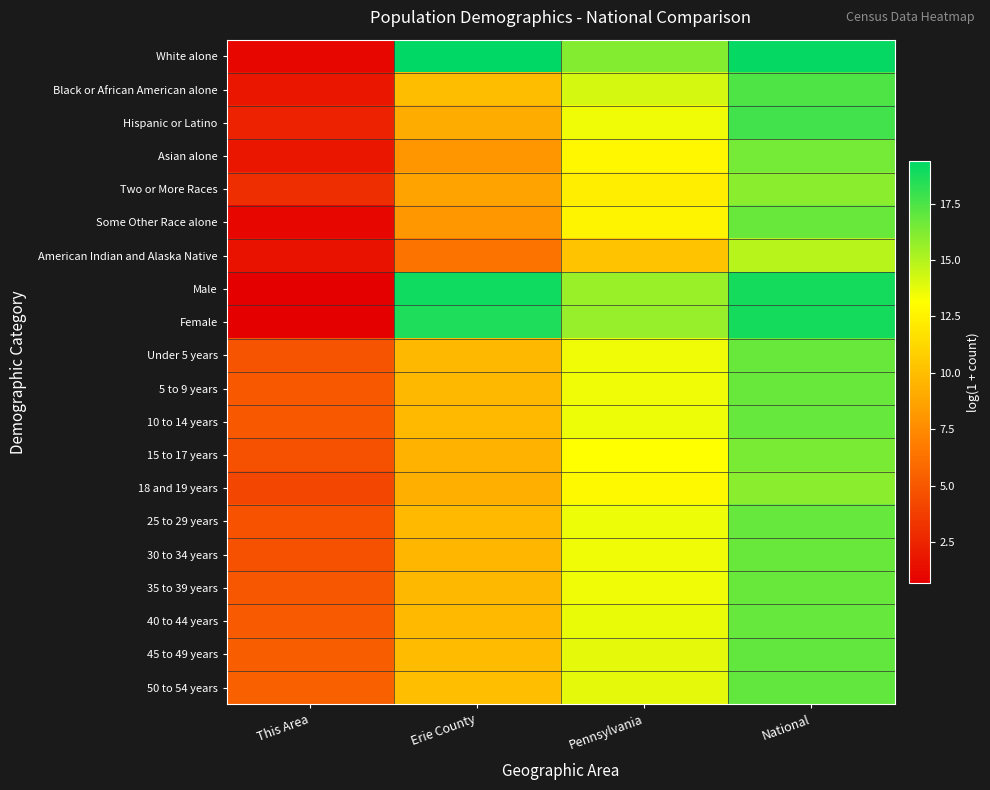

Reading left to right, extract all data points from this chart.

White alone: This Area=1.1	Erie County=19.4	Pennsylvania=16.2	National=19.2
Black or African American alone: This Area=1.8	Erie County=9.9	Pennsylvania=14.1	National=17.5
Hispanic or Latino: This Area=2.4	Erie County=9.2	Pennsylvania=13.5	National=17.7
Asian alone: This Area=1.8	Erie County=8.0	Pennsylvania=12.8	National=16.5
Two or More Races: This Area=2.9	Erie County=8.7	Pennsylvania=12.4	National=16.0
Some Other Race alone: This Area=1.1	Erie County=8.1	Pennsylvania=12.6	National=16.8
American Indian and Alaska Native: This Area=1.6	Erie County=6.3	Pennsylvania=10.2	National=14.9
Male: This Area=0.7	Erie County=19.0	Pennsylvania=15.6	National=18.8
Female: This Area=0.7	Erie County=18.7	Pennsylvania=15.7	National=18.9
Under 5 years: This Area=4.8	Erie County=9.7	Pennsylvania=13.5	National=16.8
5 to 9 years: This Area=5.0	Erie County=9.7	Pennsylvania=13.5	National=16.8
10 to 14 years: This Area=5.0	Erie County=9.8	Pennsylvania=13.6	National=16.8
15 to 17 years: This Area=4.6	Erie County=9.4	Pennsylvania=13.2	National=16.4
18 and 19 years: This Area=4.1	Erie County=9.2	Pennsylvania=12.9	National=16.0
25 to 29 years: This Area=4.7	Erie County=9.8	Pennsylvania=13.6	National=16.9
30 to 34 years: This Area=4.7	Erie County=9.6	Pennsylvania=13.5	National=16.8
35 to 39 years: This Area=5.0	Erie County=9.7	Pennsylvania=13.5	National=16.8
40 to 44 years: This Area=5.1	Erie County=9.8	Pennsylvania=13.7	National=16.9
45 to 49 years: This Area=5.3	Erie County=9.9	Pennsylvania=13.8	National=16.9
50 to 54 years: This Area=5.4	Erie County=10.0	Pennsylvania=13.8	National=16.9